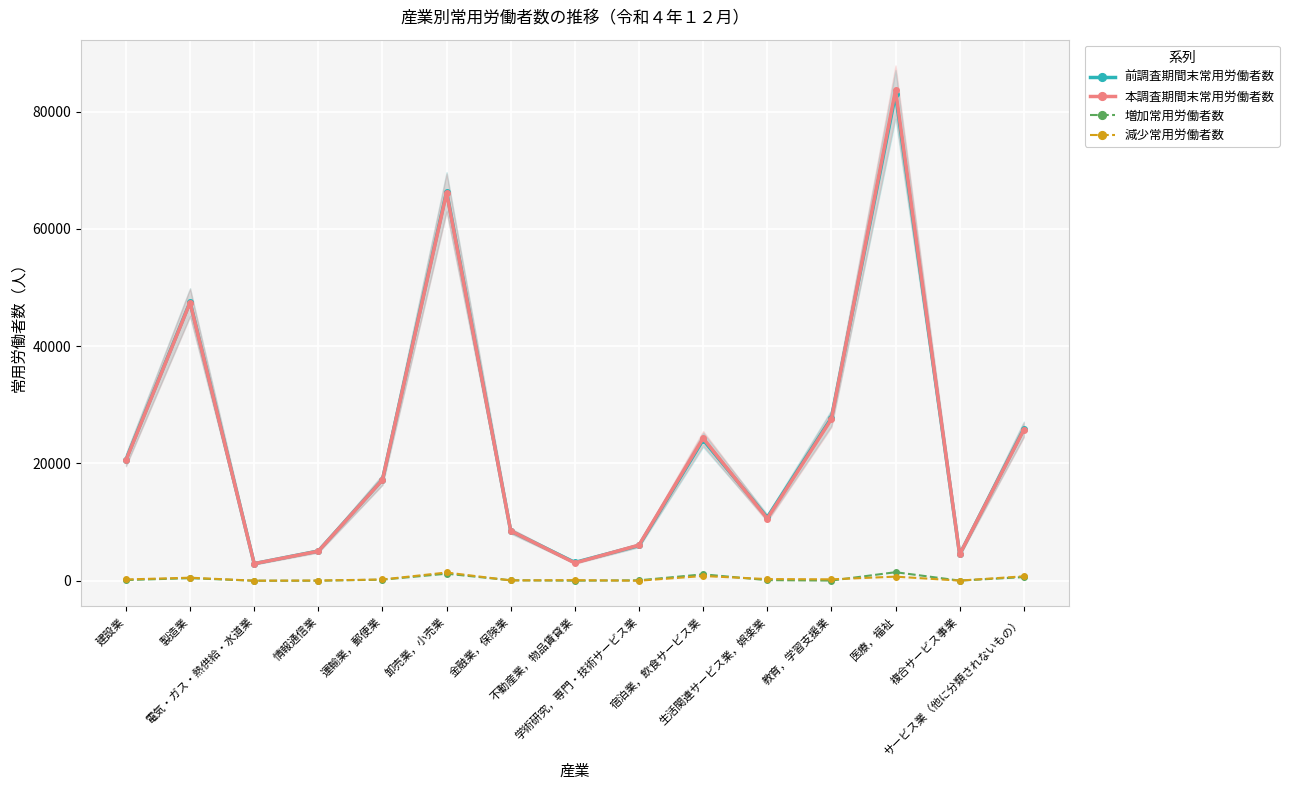

Where does the 本調査期間末常用労働者数 series first go above 17185?

建設業